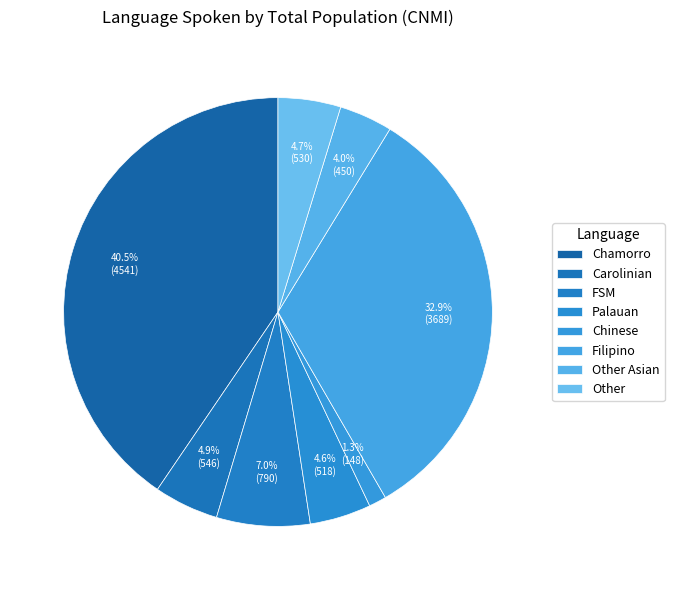

Count the number of slices in the pie.

8